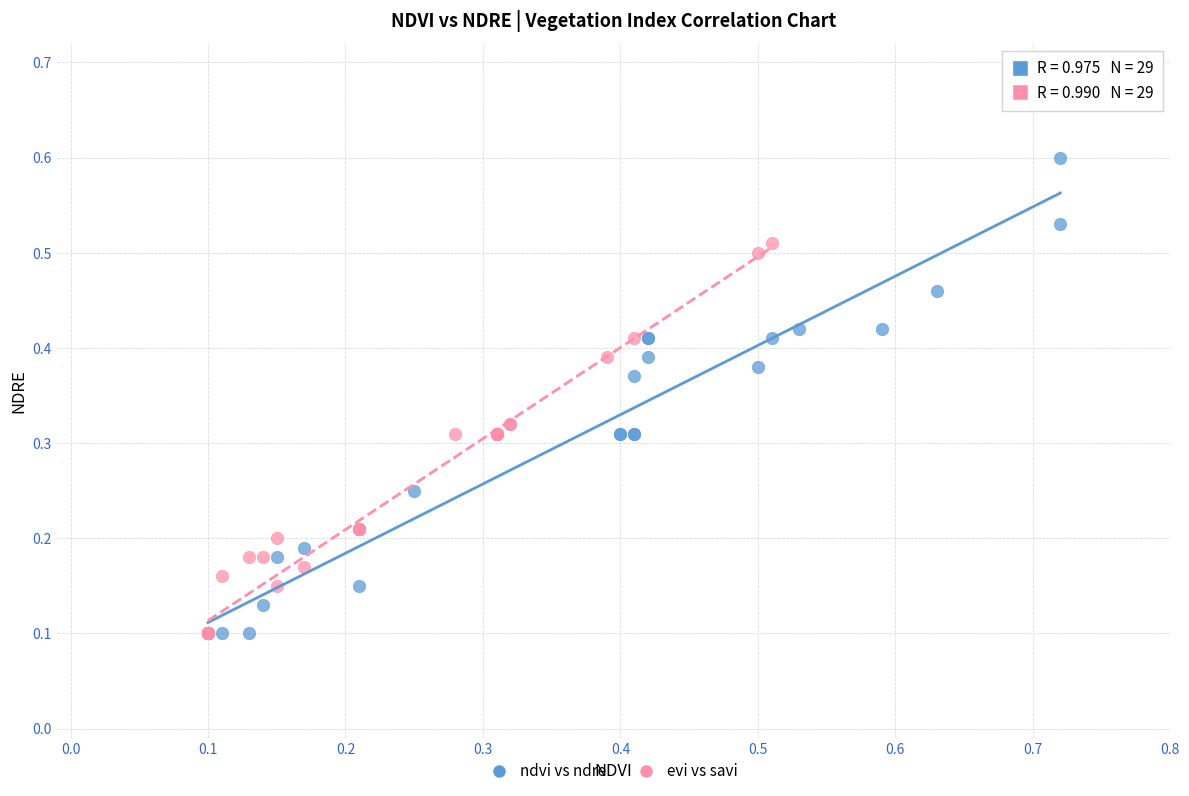

What are all the series names shown in the legend?

ndvi vs ndre, evi vs savi